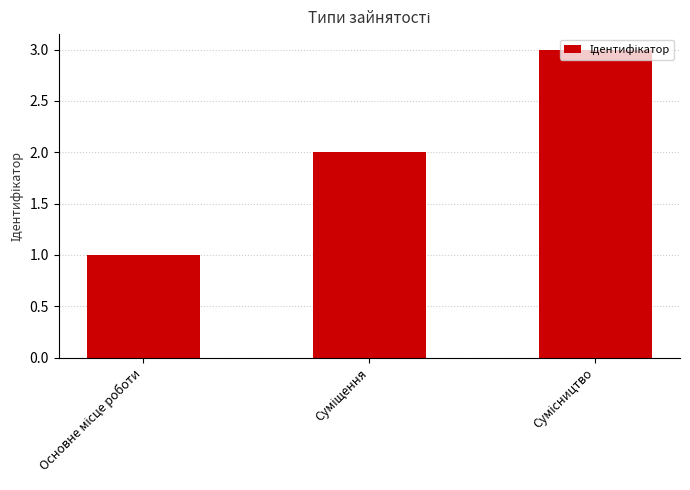

Reading left to right, what are all the values shown in this chart?

1	2	3